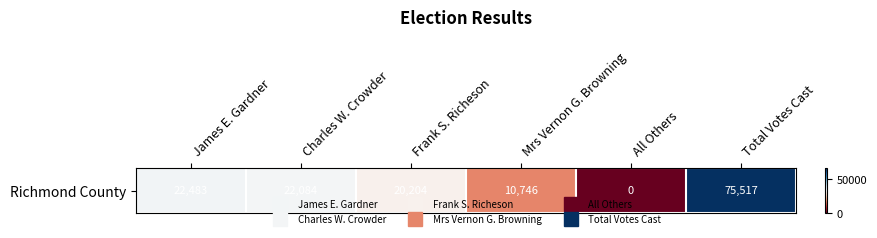

What is the maximum value shown in the chart?

75517